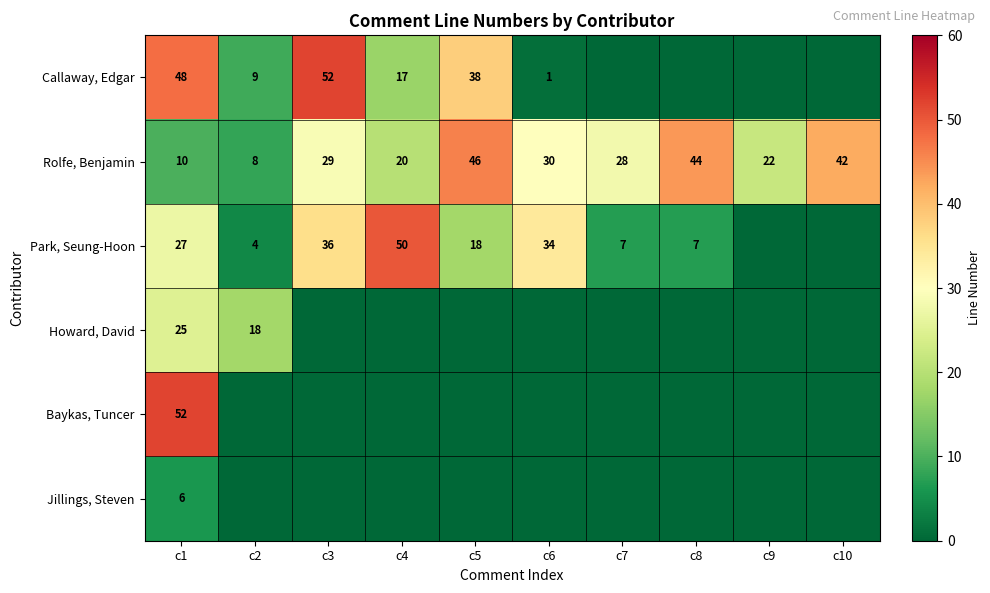

What is the difference between the maximum and minimum values in the Rolfe, Benjamin series?

38